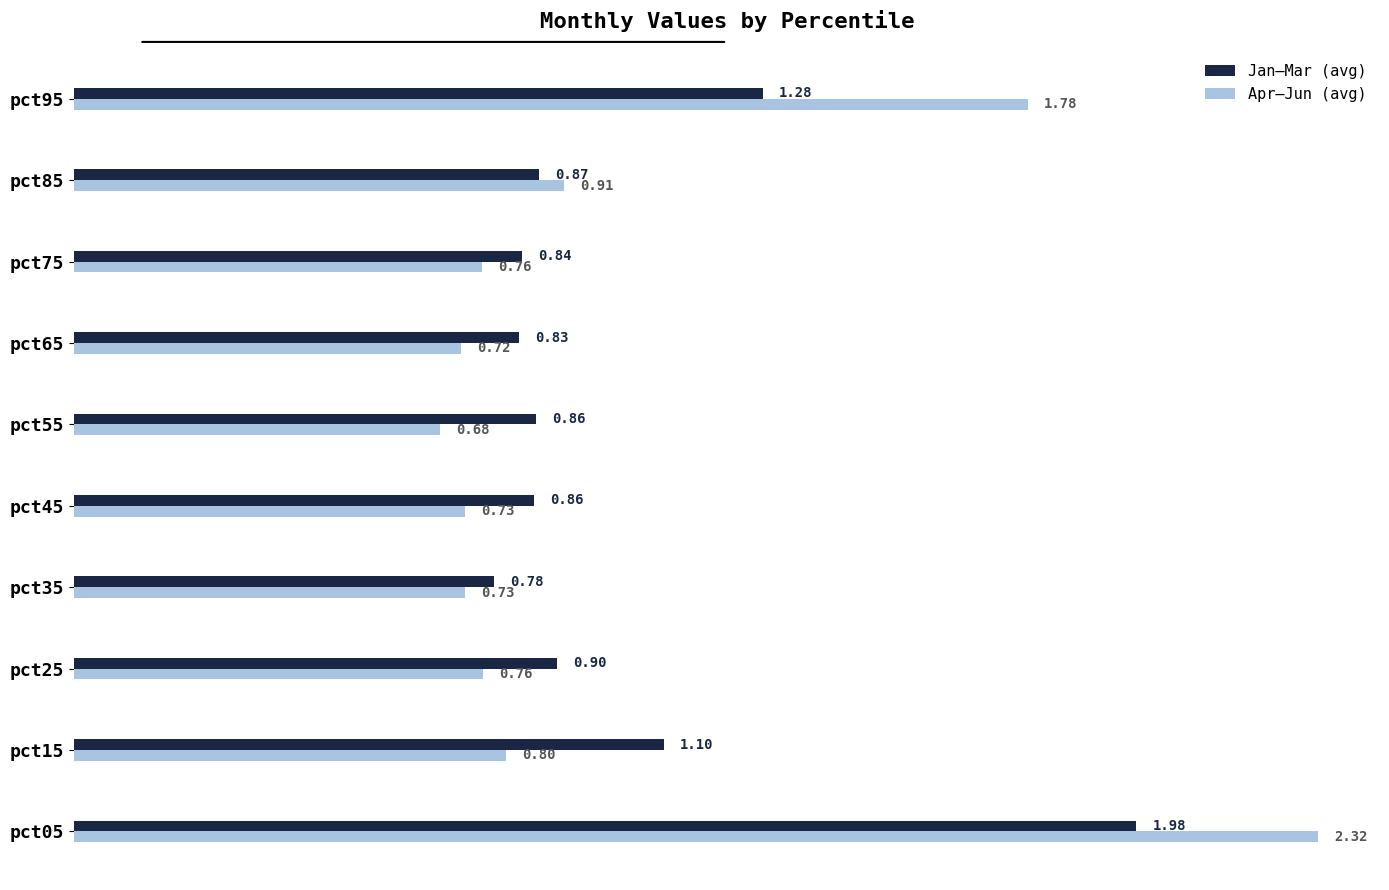

What is the total value across all series at pct15?

1.9